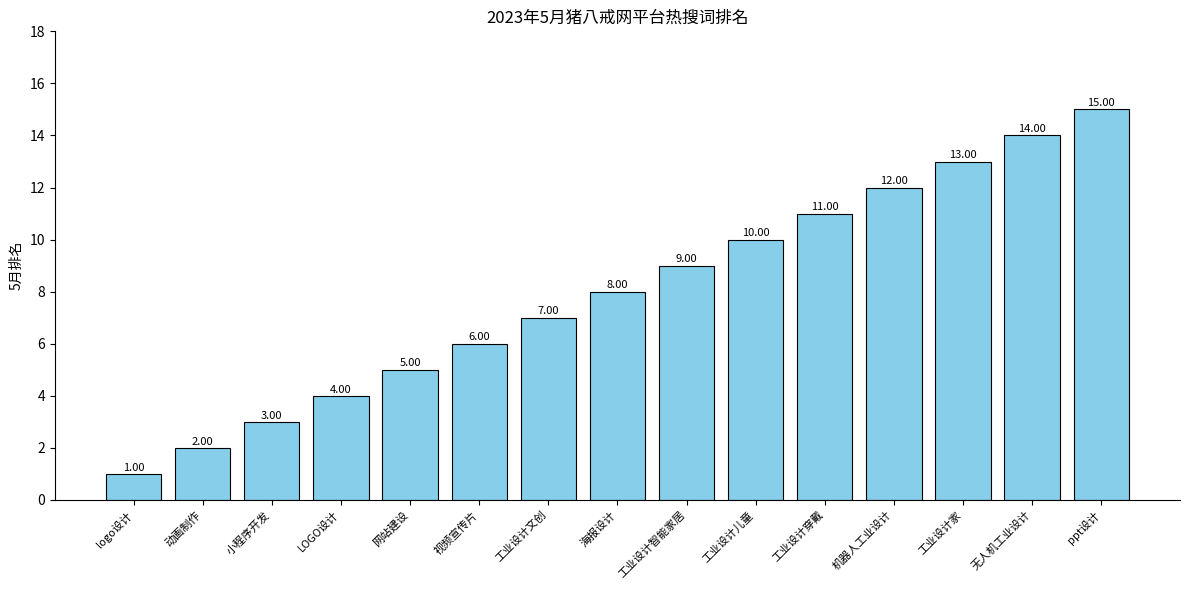

Rank the categories by value from lowest to highest.

logo设计, 动画制作, 小程序开发, LOGO设计, 网站建设, 视频宣传片, 工业设计文创, 海报设计, 工业设计智能家居, 工业设计儿童, 工业设计穿戴, 机器人工业设计, 工业设计家, 无人机工业设计, ppt设计